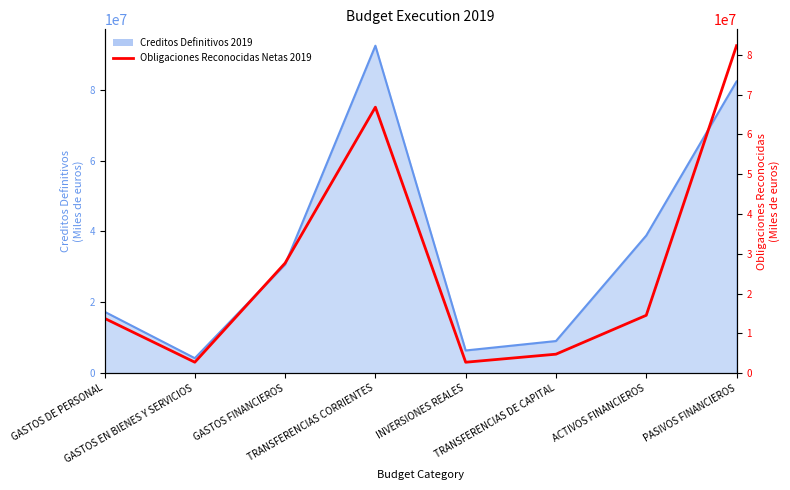

What is the value of the 6th point from the left?

4762310